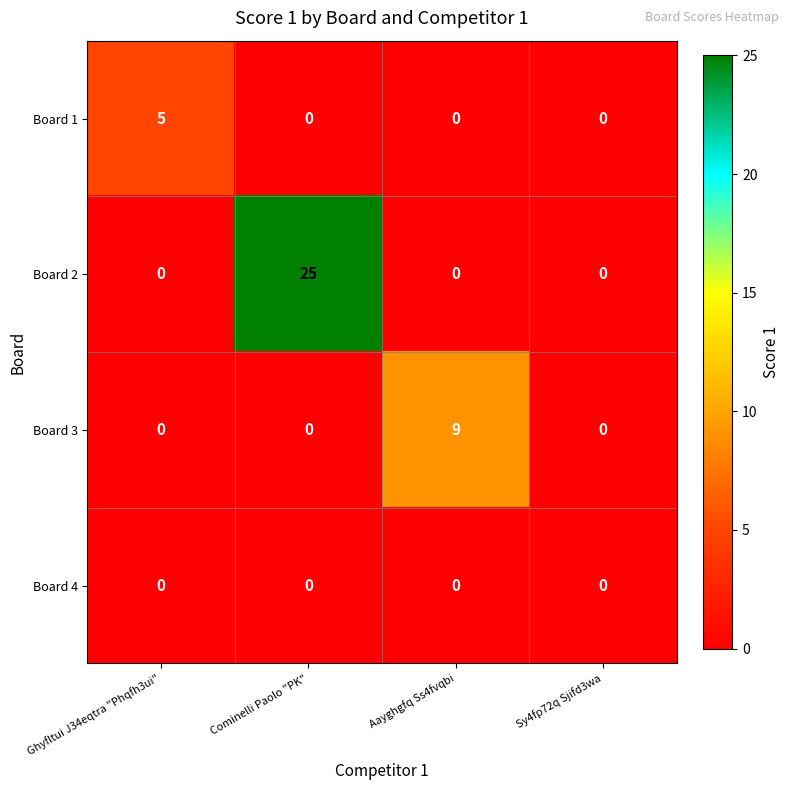

Reading left to right, what are all the values shown in this chart?

Board 1: Ghyfltui J34eqtra "Phqfh3ui"=5	Cominelli Paolo "PK"=0	Aayghgfq Ss4fvqbi=0	Sy4fp72q Sjifd3wa=0
Board 2: Ghyfltui J34eqtra "Phqfh3ui"=0	Cominelli Paolo "PK"=25	Aayghgfq Ss4fvqbi=0	Sy4fp72q Sjifd3wa=0
Board 3: Ghyfltui J34eqtra "Phqfh3ui"=0	Cominelli Paolo "PK"=0	Aayghgfq Ss4fvqbi=9	Sy4fp72q Sjifd3wa=0
Board 4: Ghyfltui J34eqtra "Phqfh3ui"=0	Cominelli Paolo "PK"=0	Aayghgfq Ss4fvqbi=0	Sy4fp72q Sjifd3wa=0